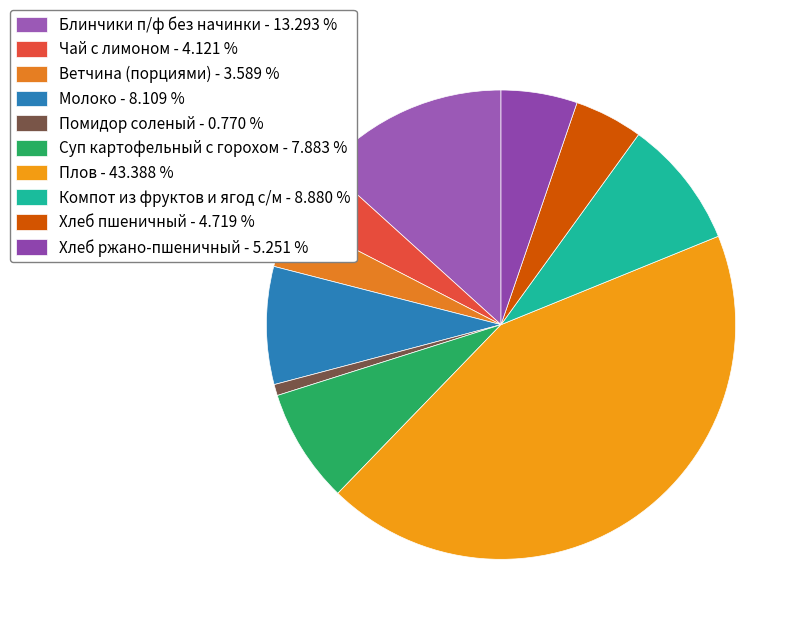

What percentage do Суп картофельный с горохом and Молоко together represent?

16.0%